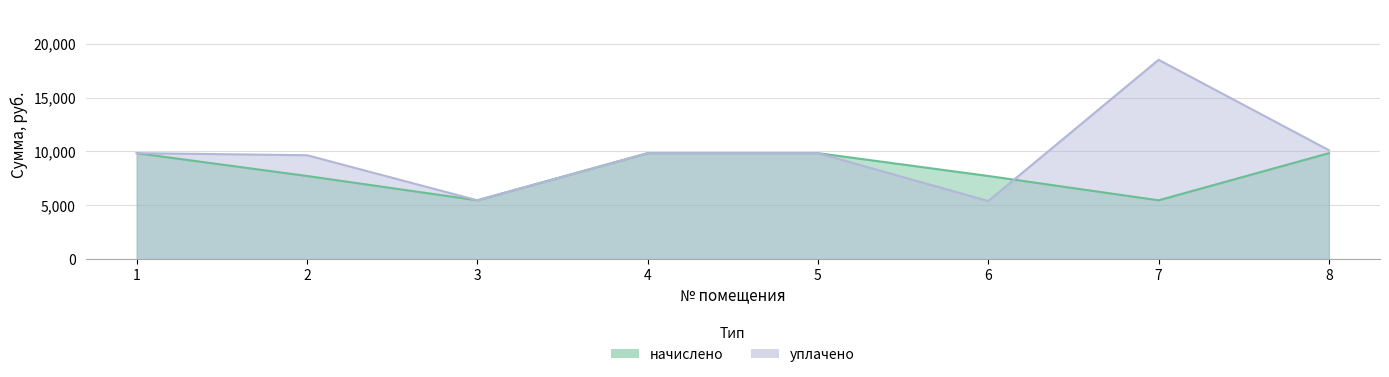

True or false: начислено has a value of 9845.8 at 5.

True